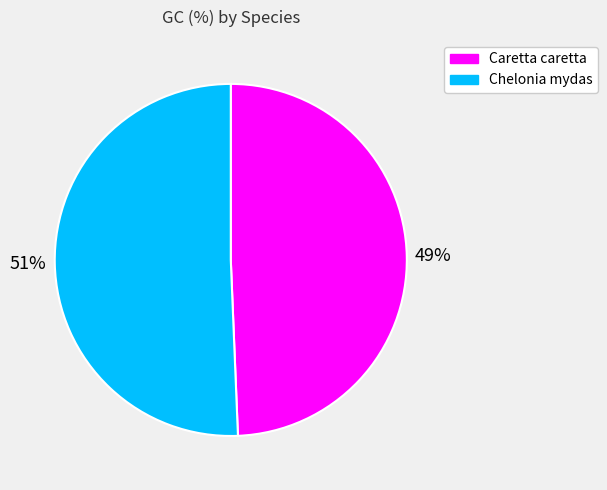

To the nearest percent, what portion does Caretta caretta represent?

49%